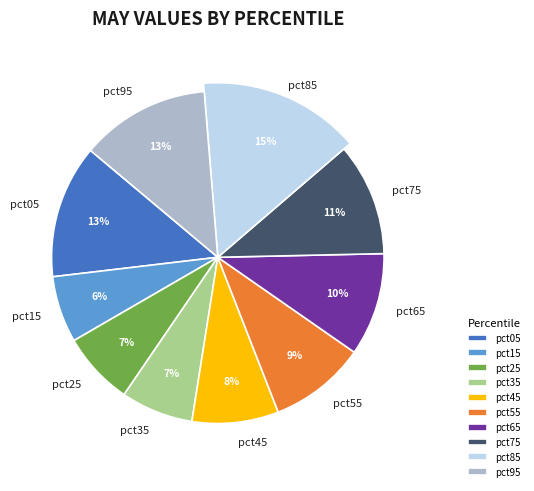

To the nearest percent, what percentage of the pie is pct45?

8%